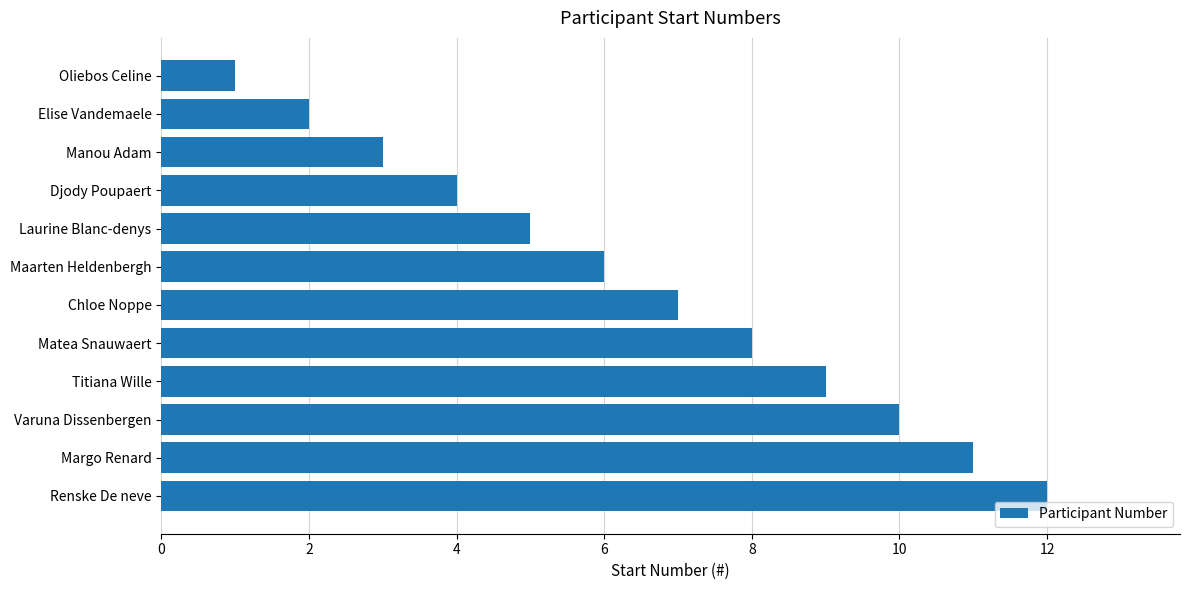

Count the number of categories in the chart.

12